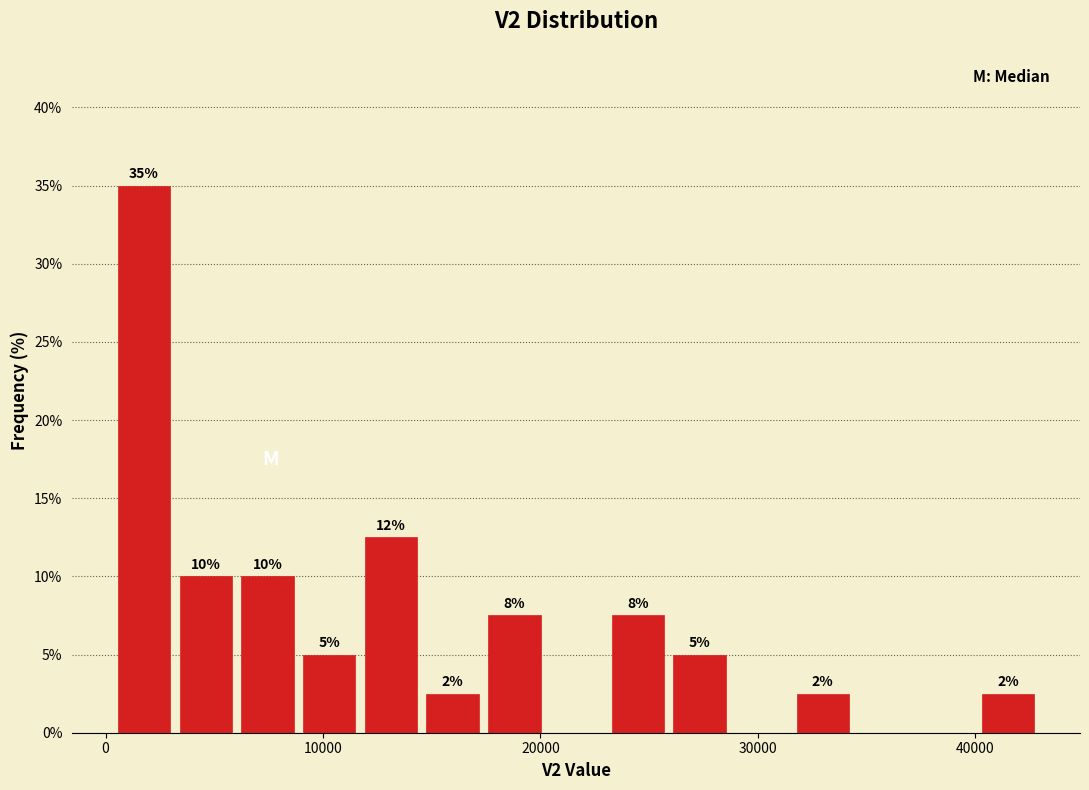

Read against the x-axis, roughly where is the centre of the tallest bar?

2000